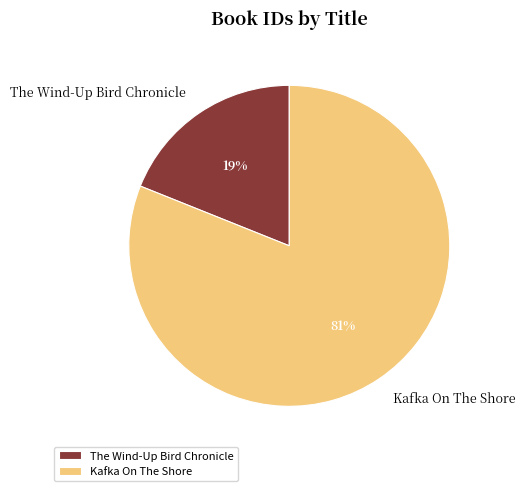

To the nearest percent, what percentage of the pie is Kafka On The Shore?

81%